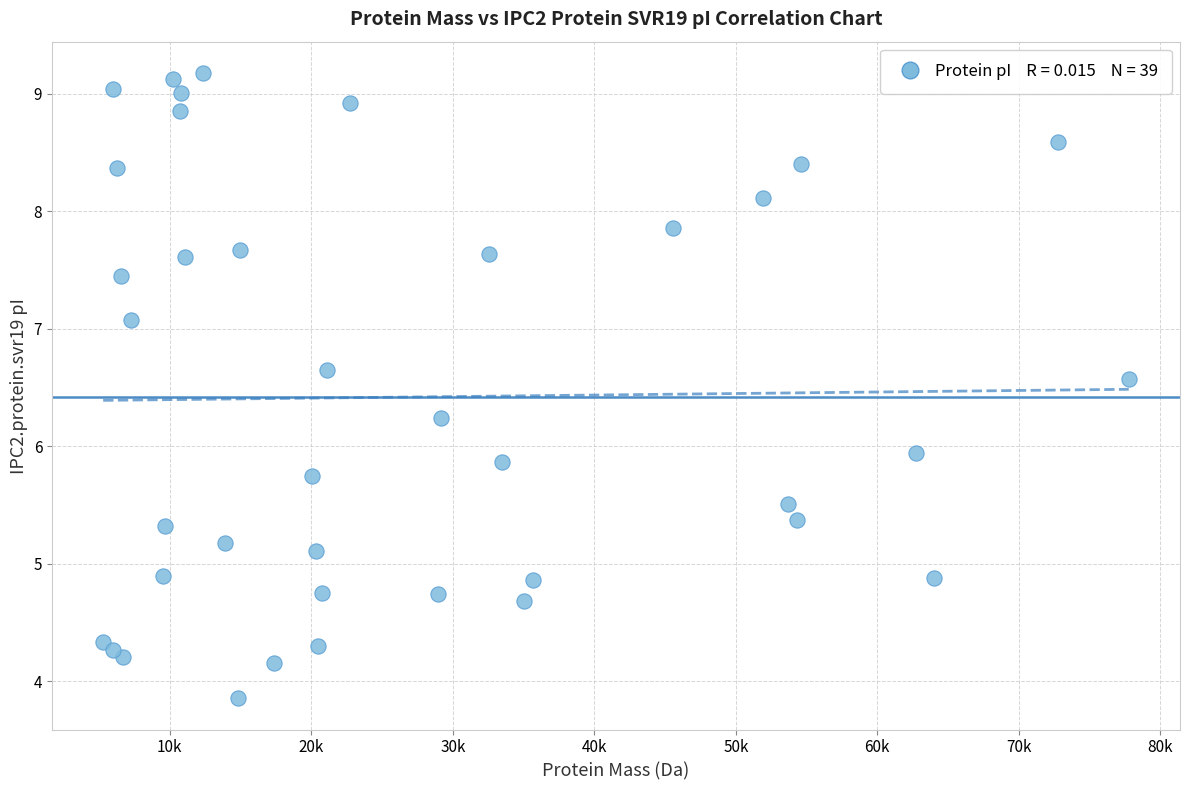

What Y value in the scatter plot is closest to 6?

5.9